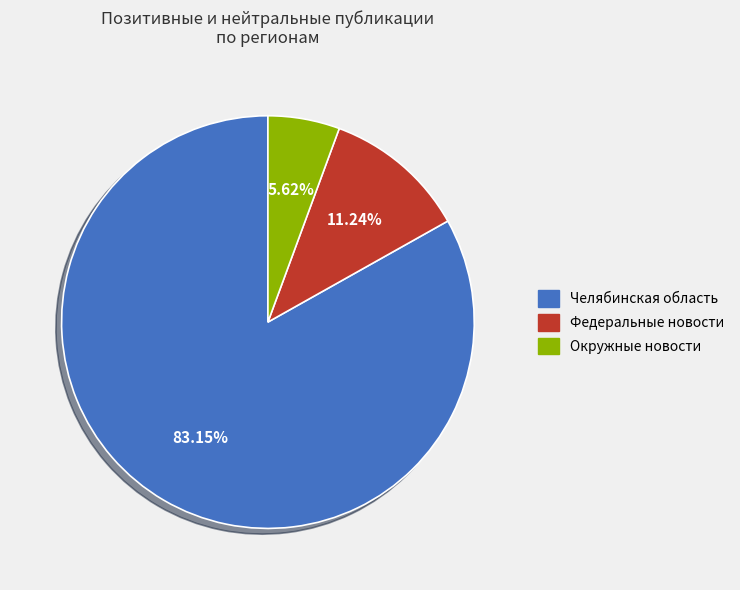

Is it true that Челябинская область is 90% of the pie?

False